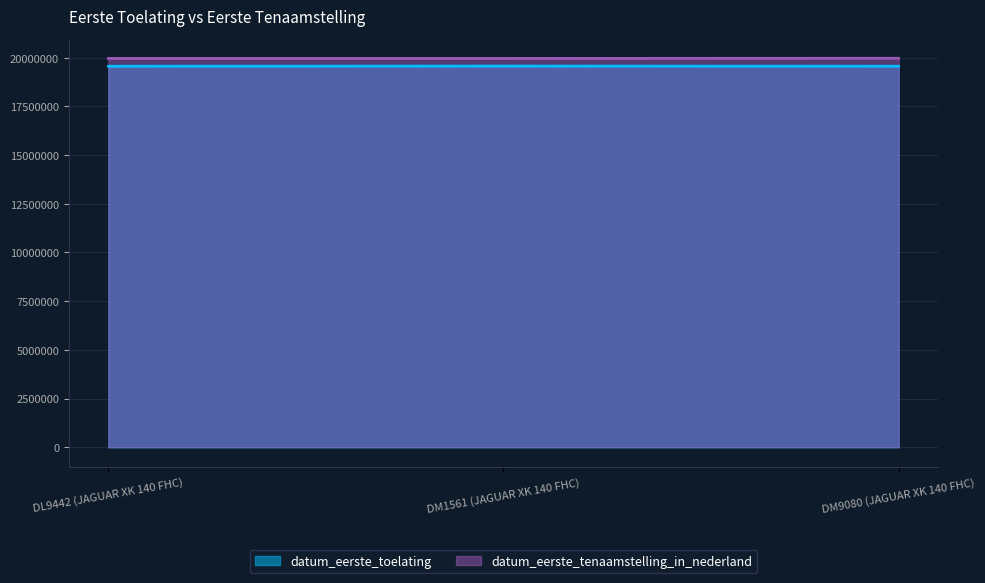

What is the highest value of the datum_eerste_tenaamstelling_in_nederland series?

19970320